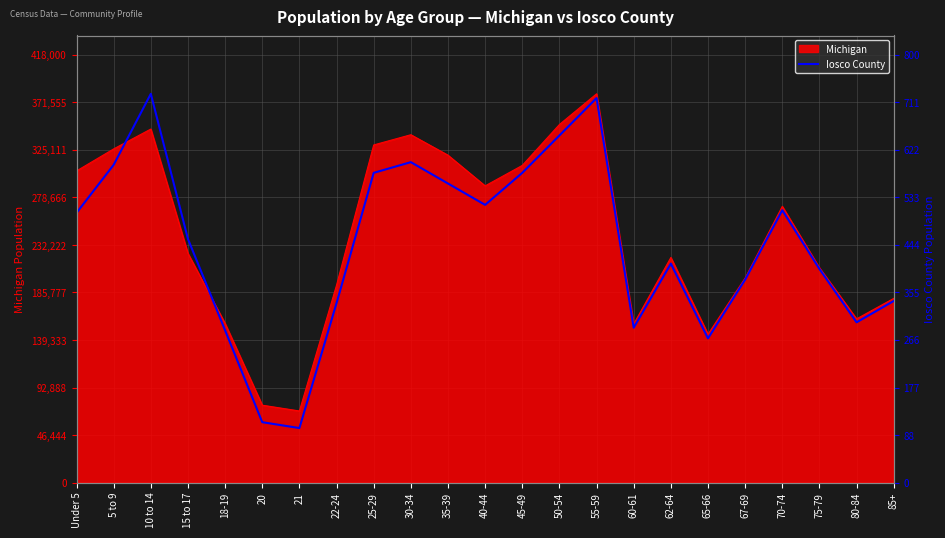

What is the minimum value for Michigan?

69957